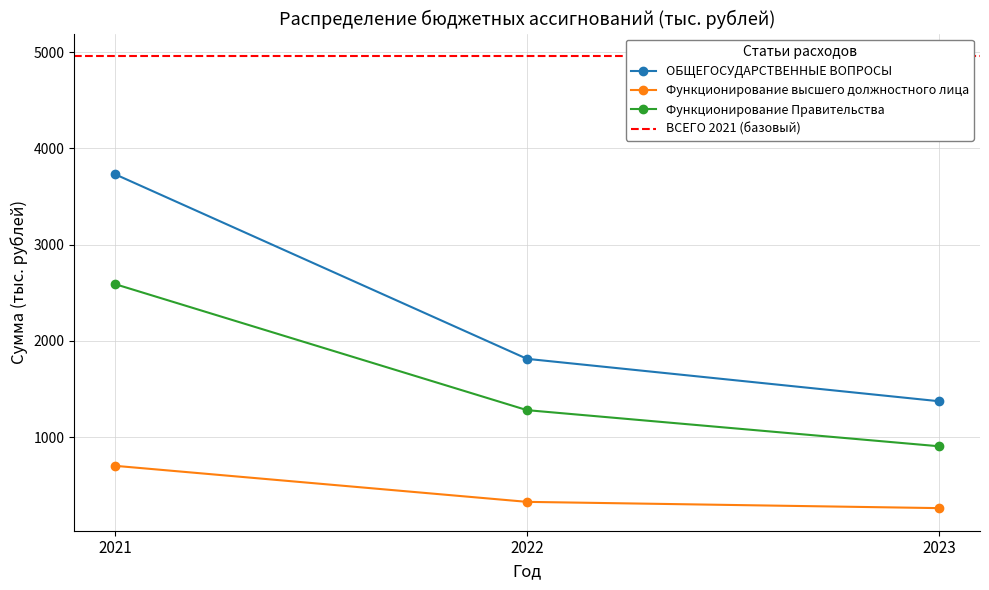

The Функционирование высшего должностного лица series shows 326.5 at 2022. True or false?

True